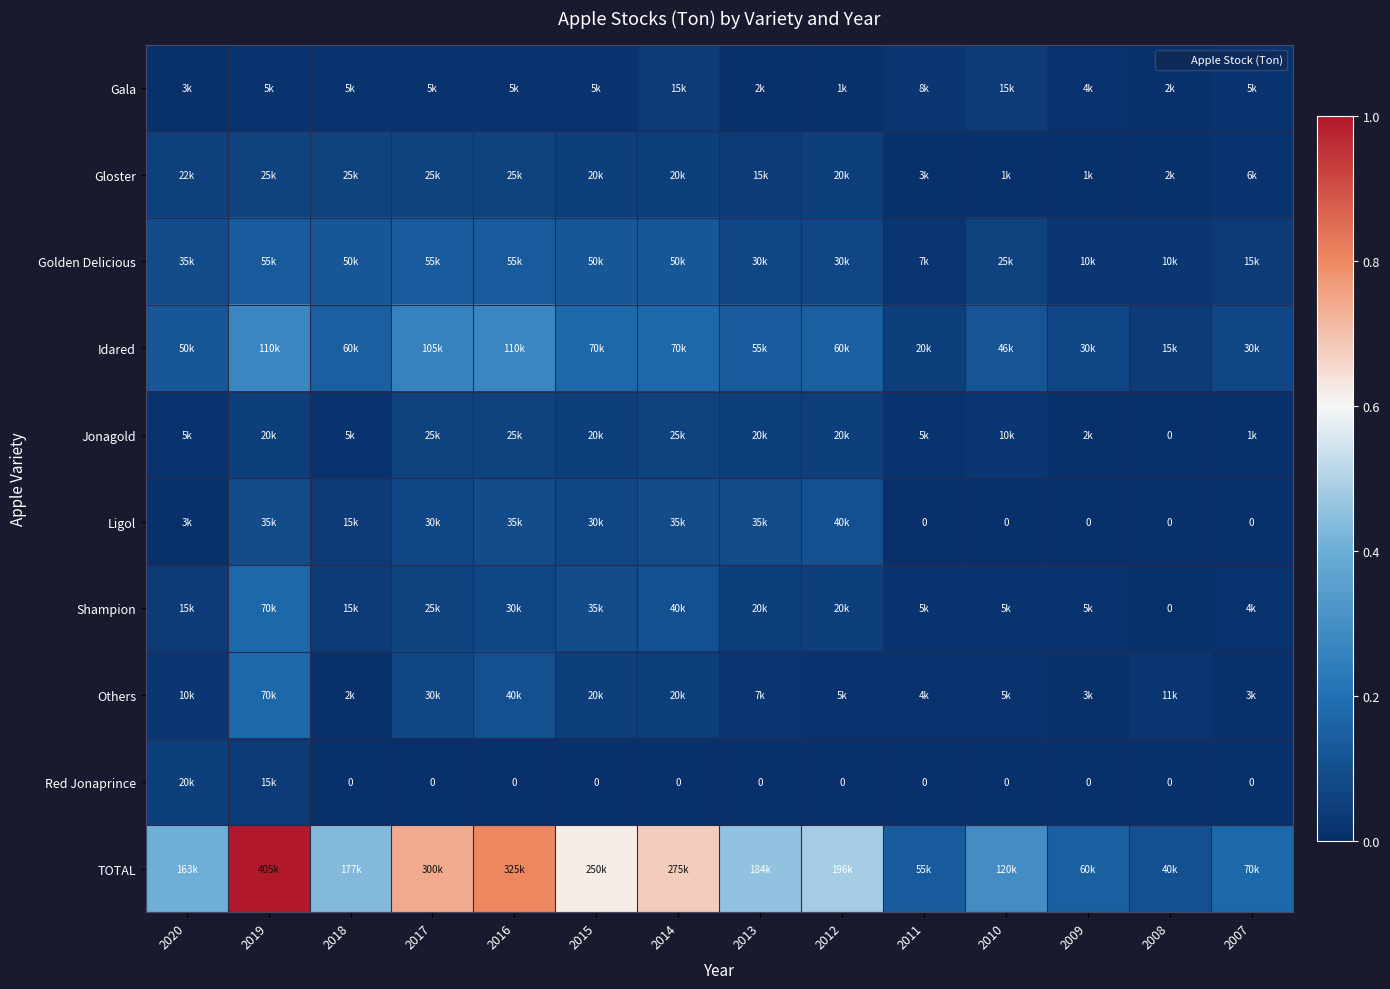

At which label is Idared closest to 0?

2008